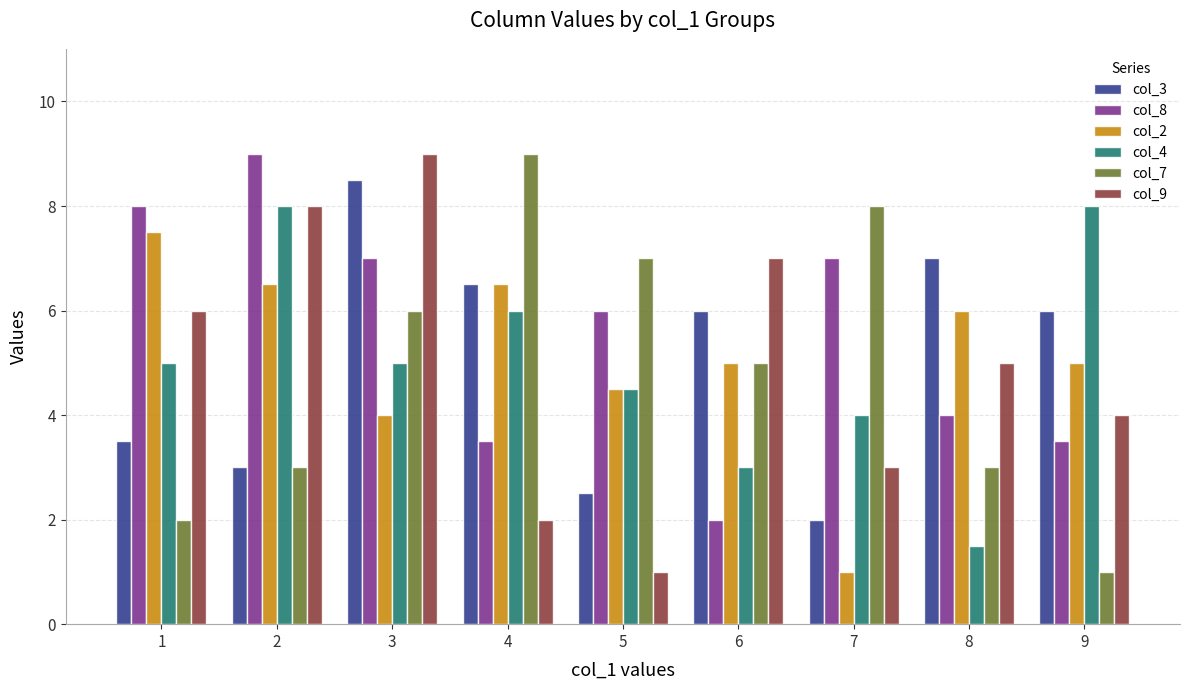

Reading right to left, transcribe all the data shown in this chart.

col_3: 9=6.0	8=7.0	7=2.0	6=6.0	5=2.5	4=6.5	3=8.5	2=3.0	1=3.5
col_8: 9=3.5	8=4.0	7=7.0	6=2.0	5=6.0	4=3.5	3=7.0	2=9.0	1=8.0
col_2: 9=5.0	8=6.0	7=1.0	6=5.0	5=4.5	4=6.5	3=4.0	2=6.5	1=7.5
col_4: 9=8.0	8=1.5	7=4.0	6=3.0	5=4.5	4=6.0	3=5.0	2=8.0	1=5.0
col_7: 9=1.0	8=3.0	7=8.0	6=5.0	5=7.0	4=9.0	3=6.0	2=3.0	1=2.0
col_9: 9=4.0	8=5.0	7=3.0	6=7.0	5=1.0	4=2.0	3=9.0	2=8.0	1=6.0